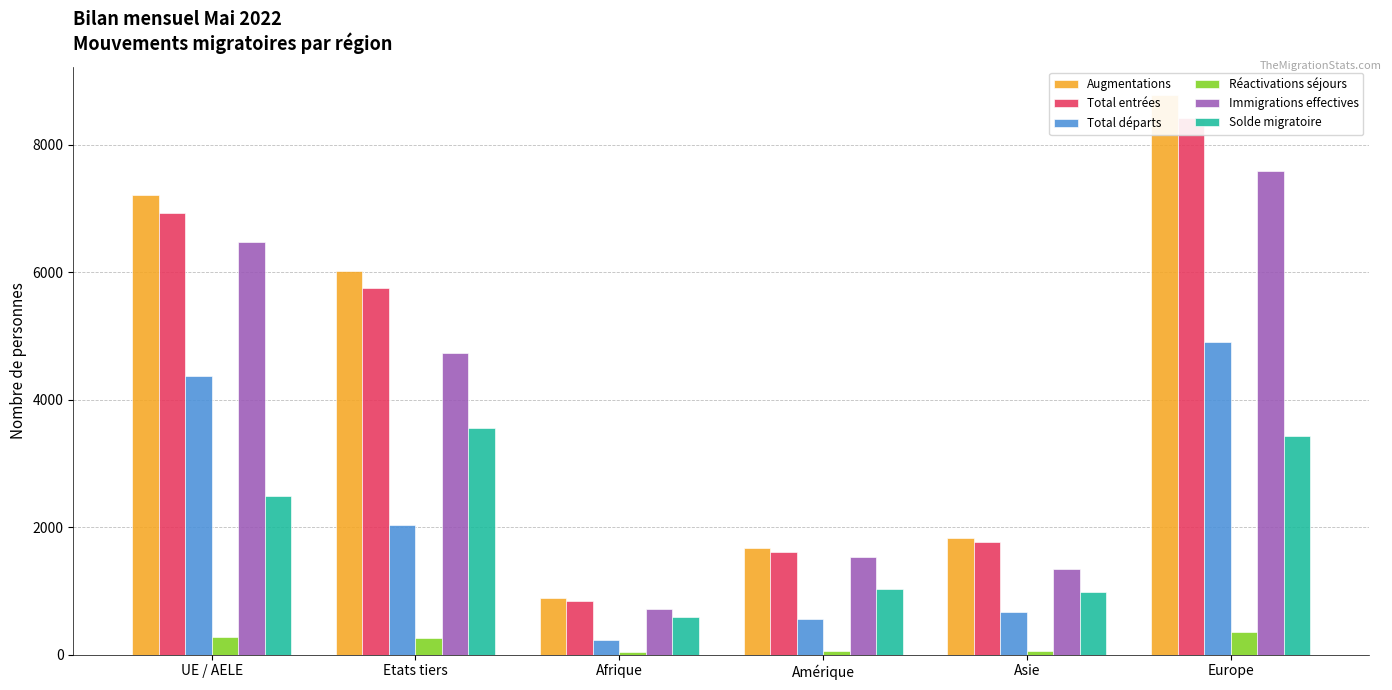

What is the maximum value for Total entrées?

8422